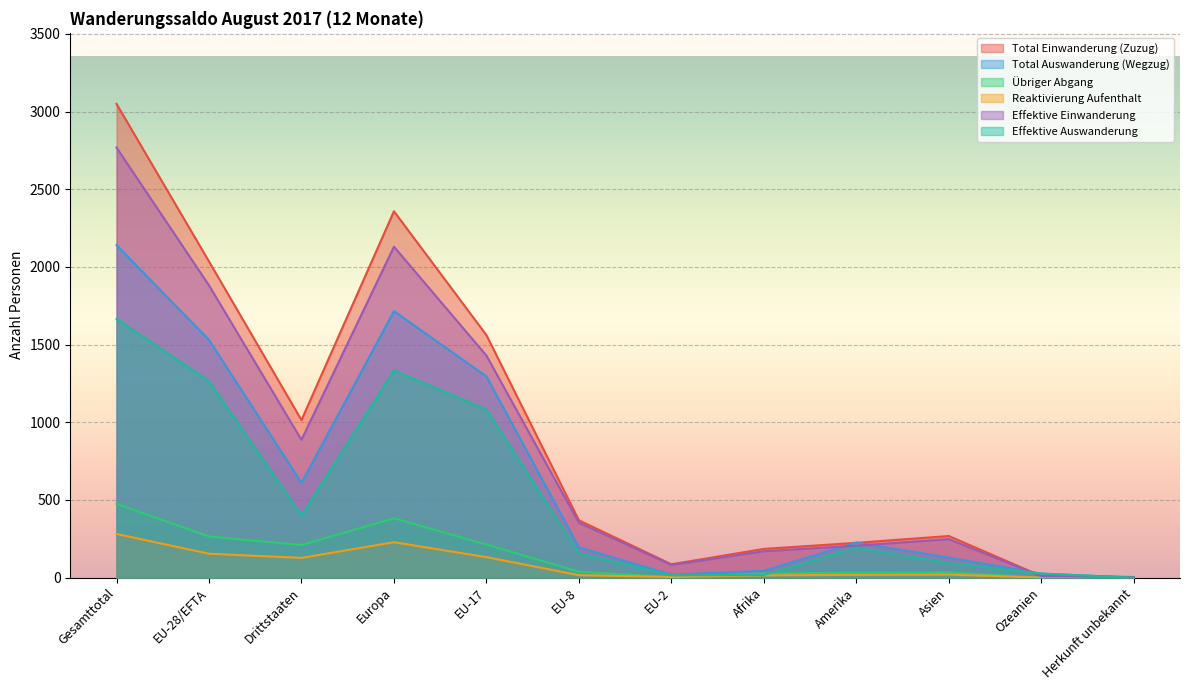

Where is the first local minimum for Reaktivierung Aufenthalt?

Drittstaaten